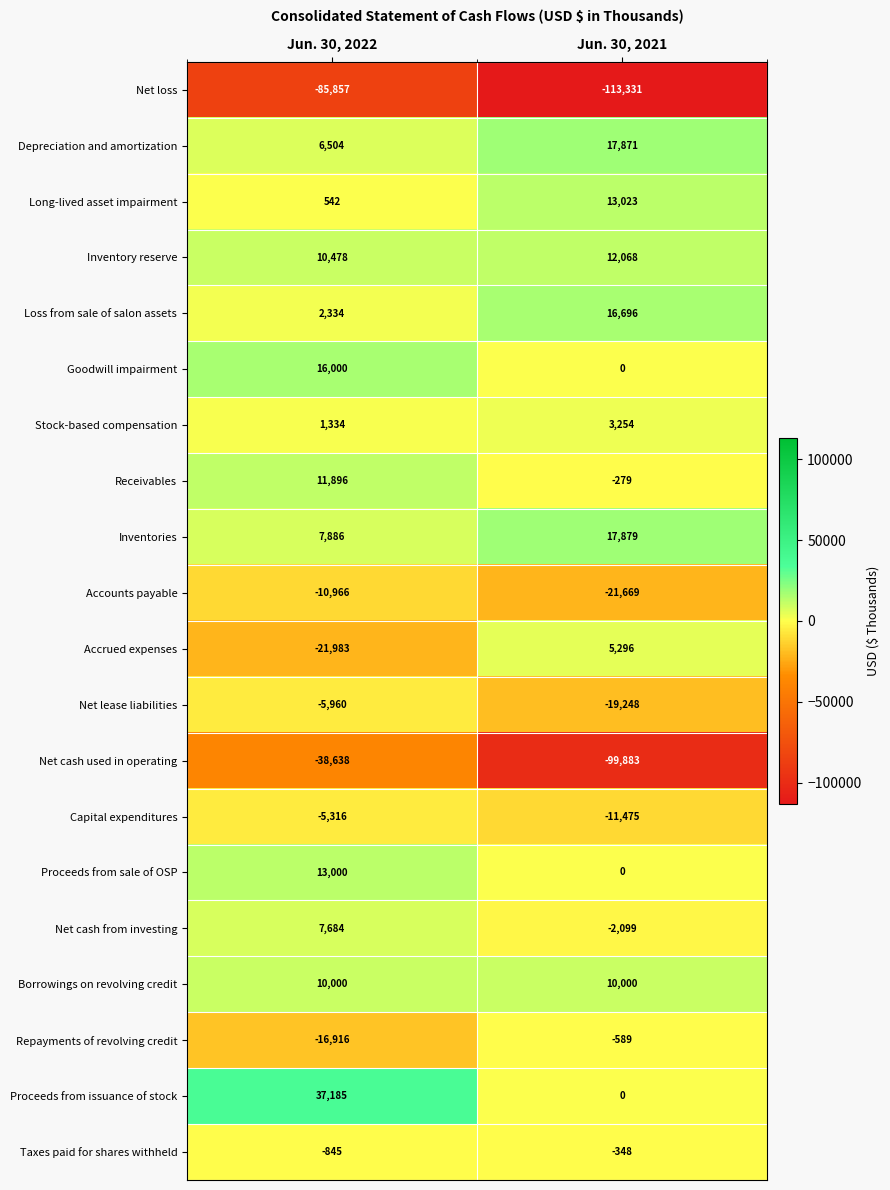

At which label is Inventories closest to 12882?

Jun. 30, 2022